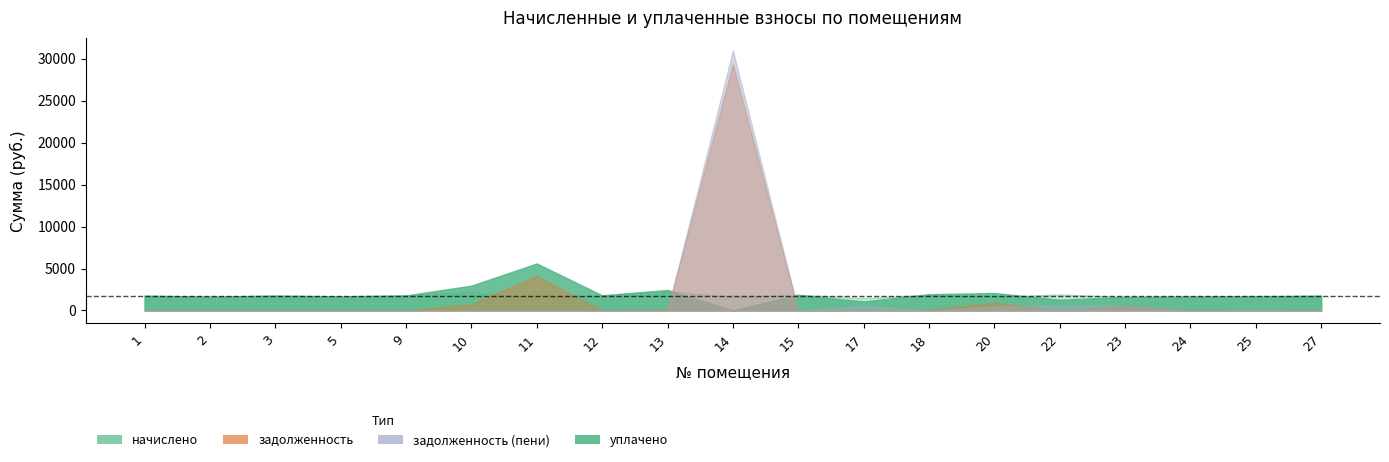

Which series has the largest range (max minus min)?

задолженность (пени)